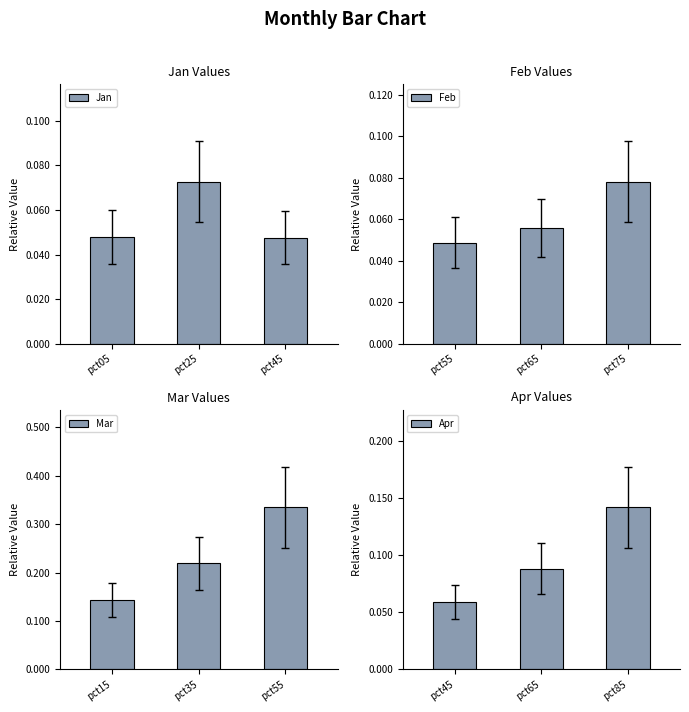

What is the sum of all Jan values?

0.2